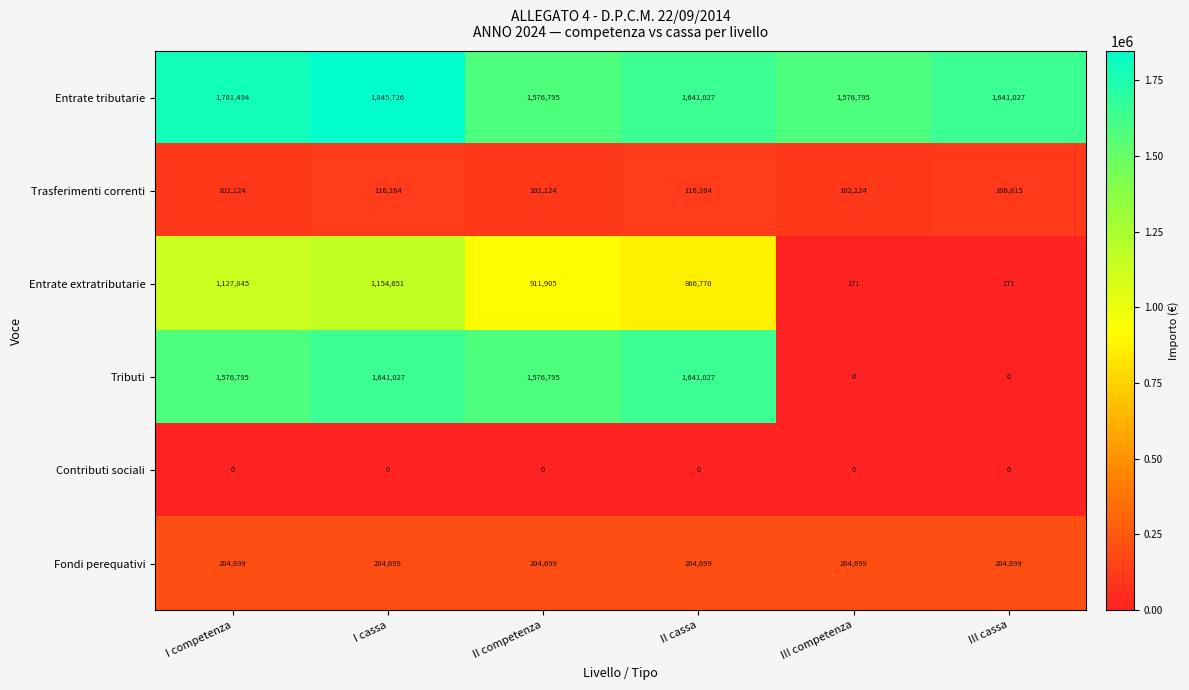

Read the Entrate extratributarie value at II competenza, to the nearest 100.

911900